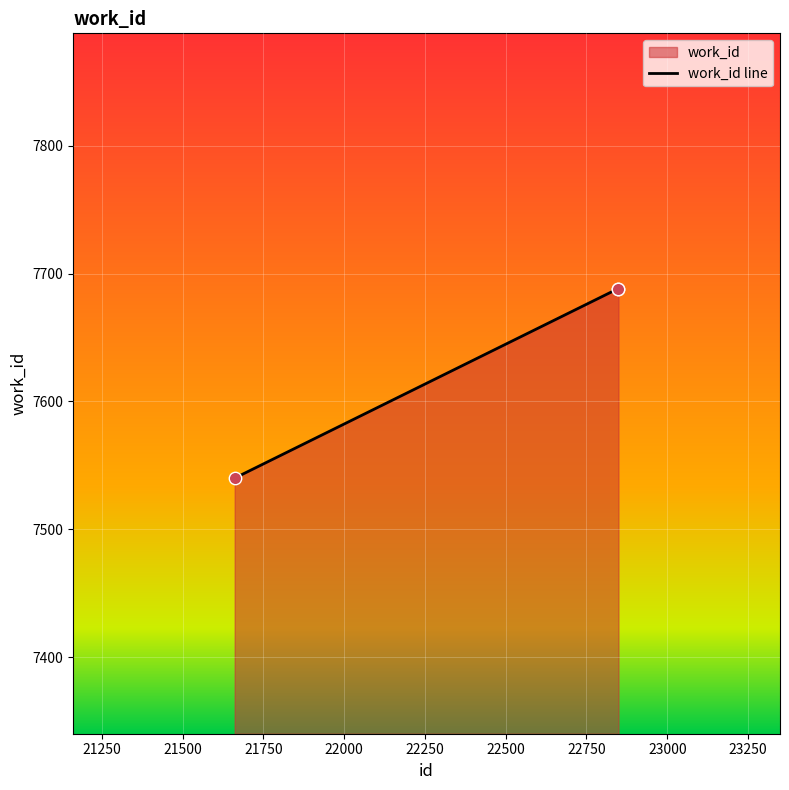

Between 21661 and 22846, which is larger?

22846